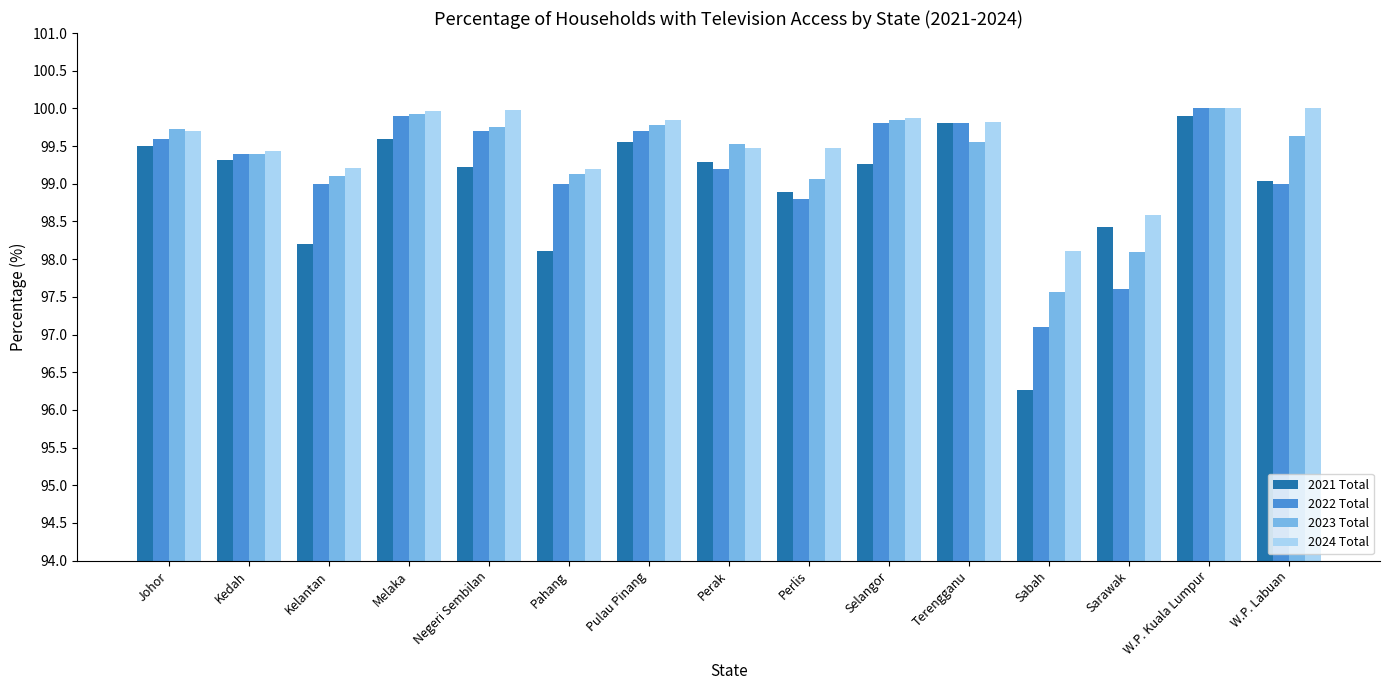

Is it true that 2021 Total equals 98.1 at Pahang?

True